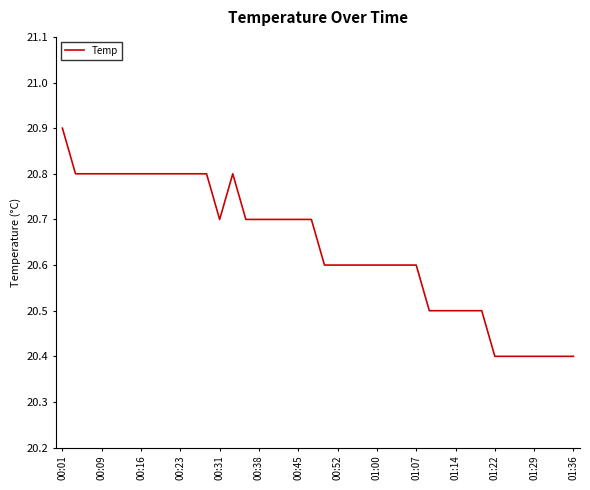

How many categories are shown in the chart?

40